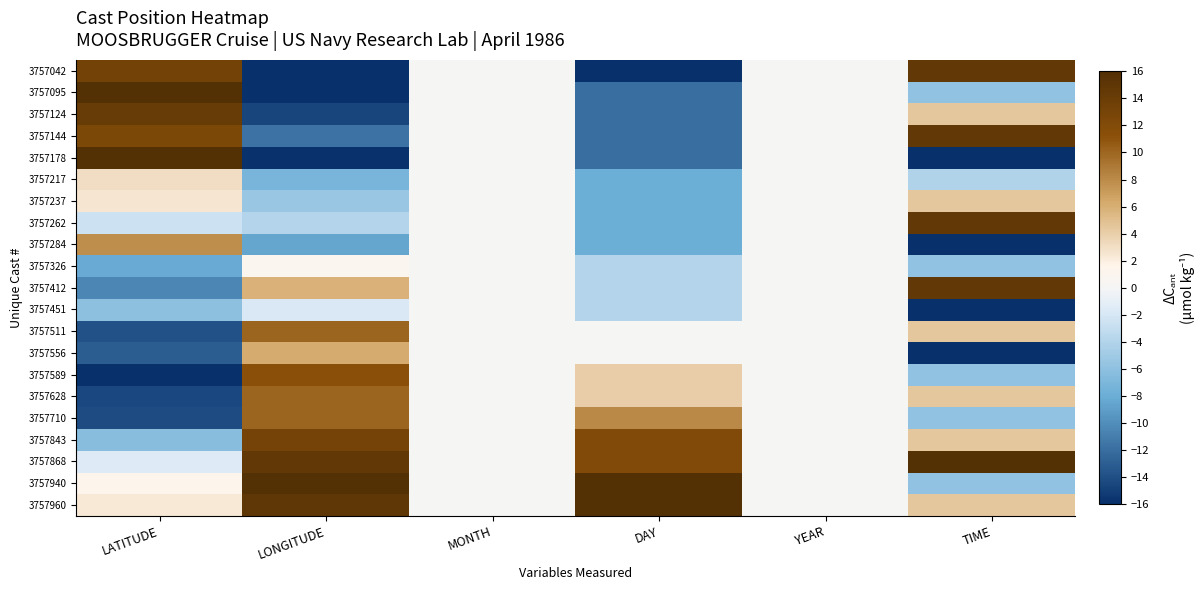

What is the smallest value displayed?

-16.0